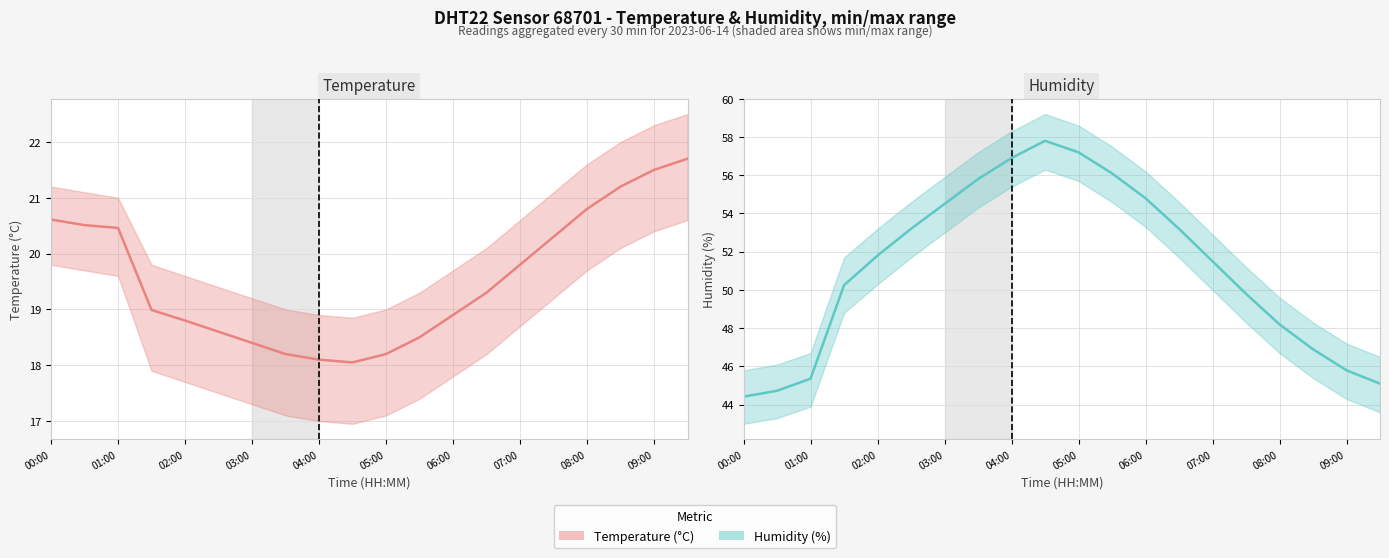

What is the smallest value displayed?

18.1